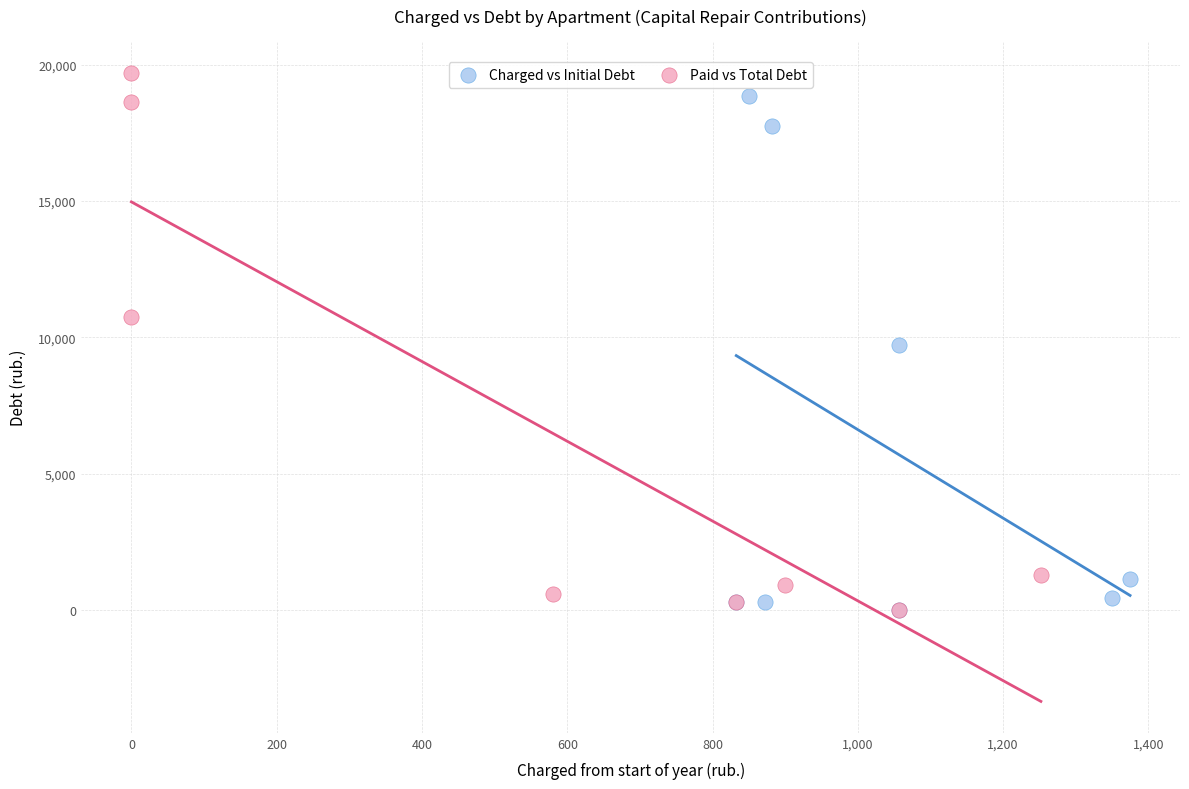

Which series contains the highest Y value?

Paid vs Total Debt